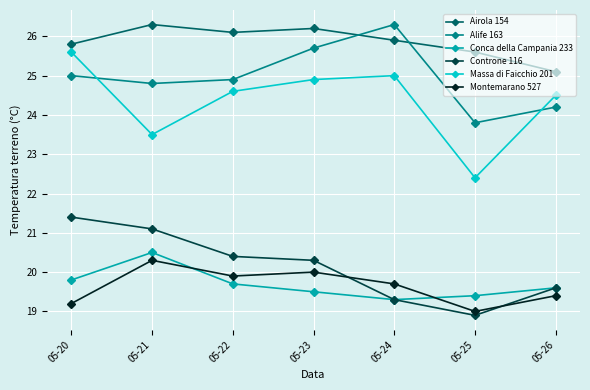

How many data points in Massa di Faicchio 201 are less than 24?

2